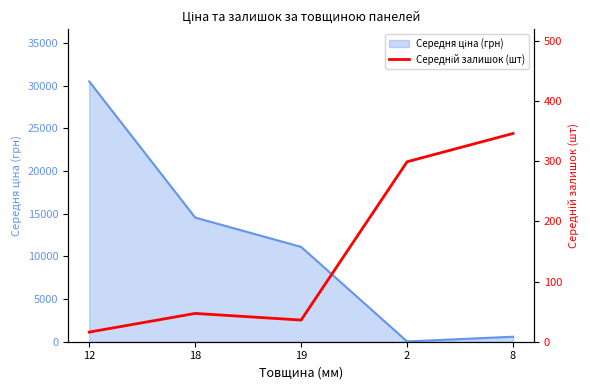

What is the minimum value shown in the chart?

16